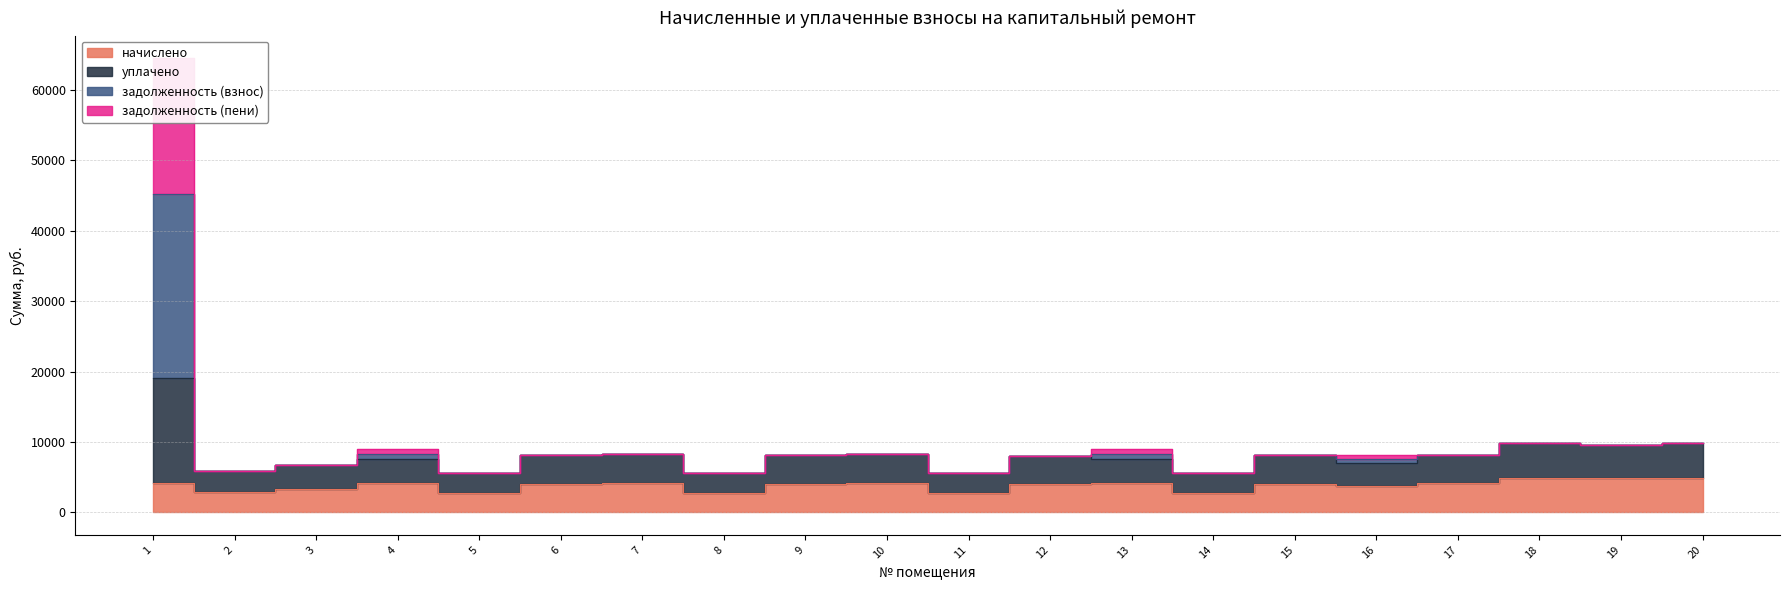

What is the difference between the уплачено values at 5 and 15?

2566.8